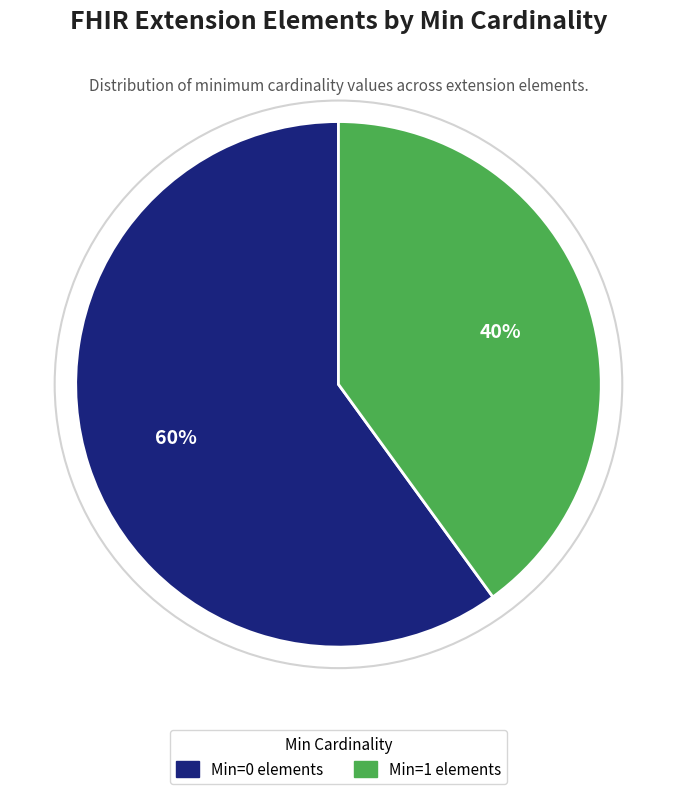

To the nearest percent, what is the average slice percentage?

50%